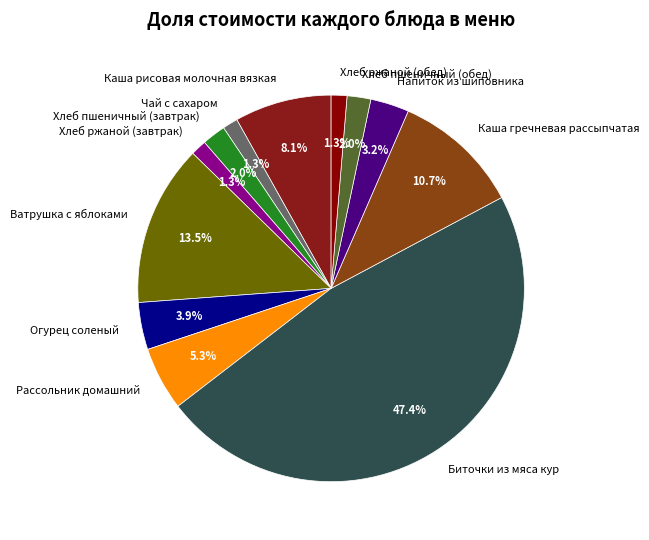

Which has a higher value, Чай с сахаром or Ватрушка с яблоками?

Ватрушка с яблоками